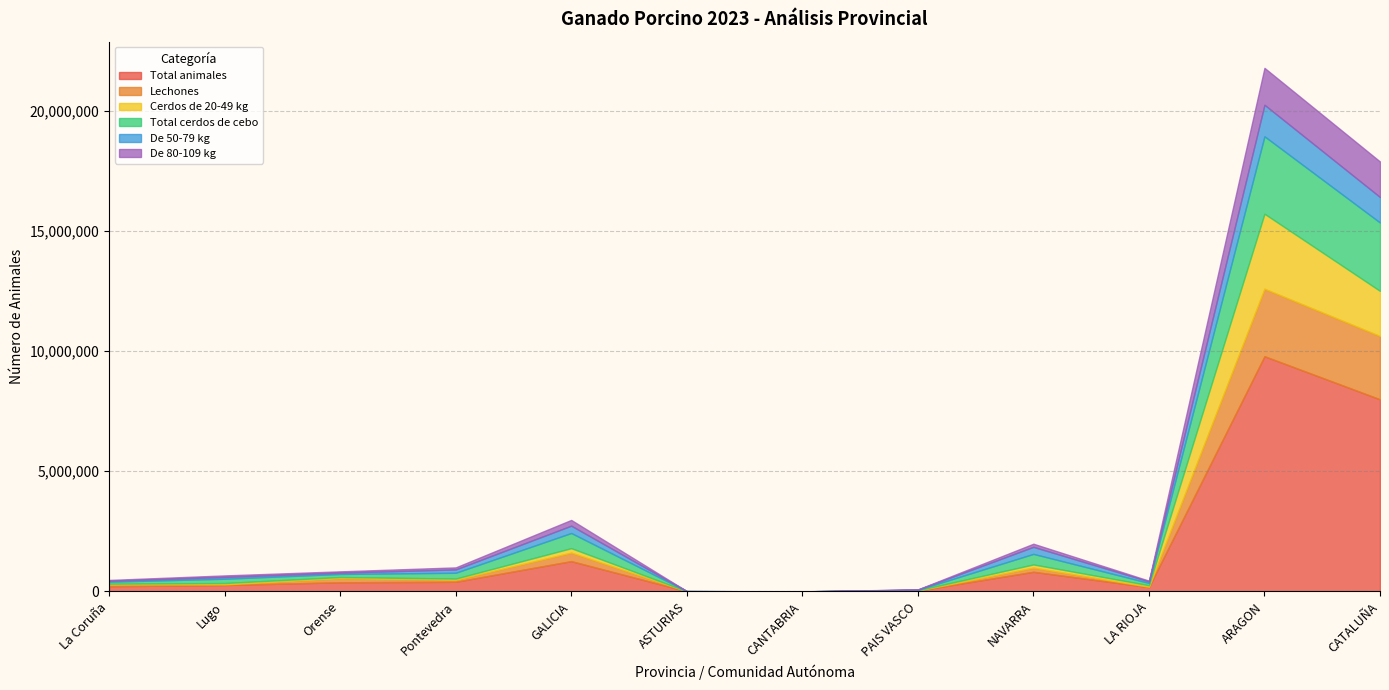

What position from the right is Pontevedra?

9